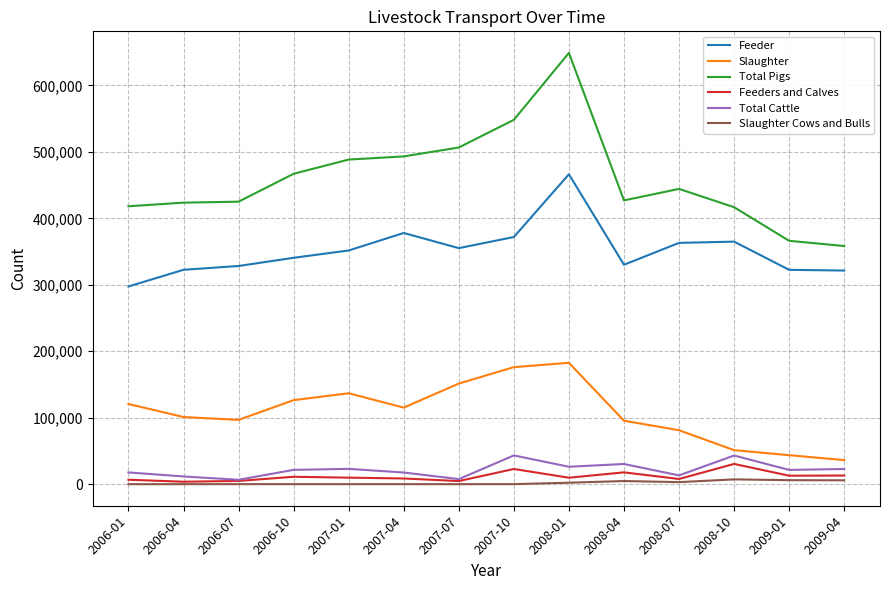

At which category is the sum across all series the highest?

2008-01